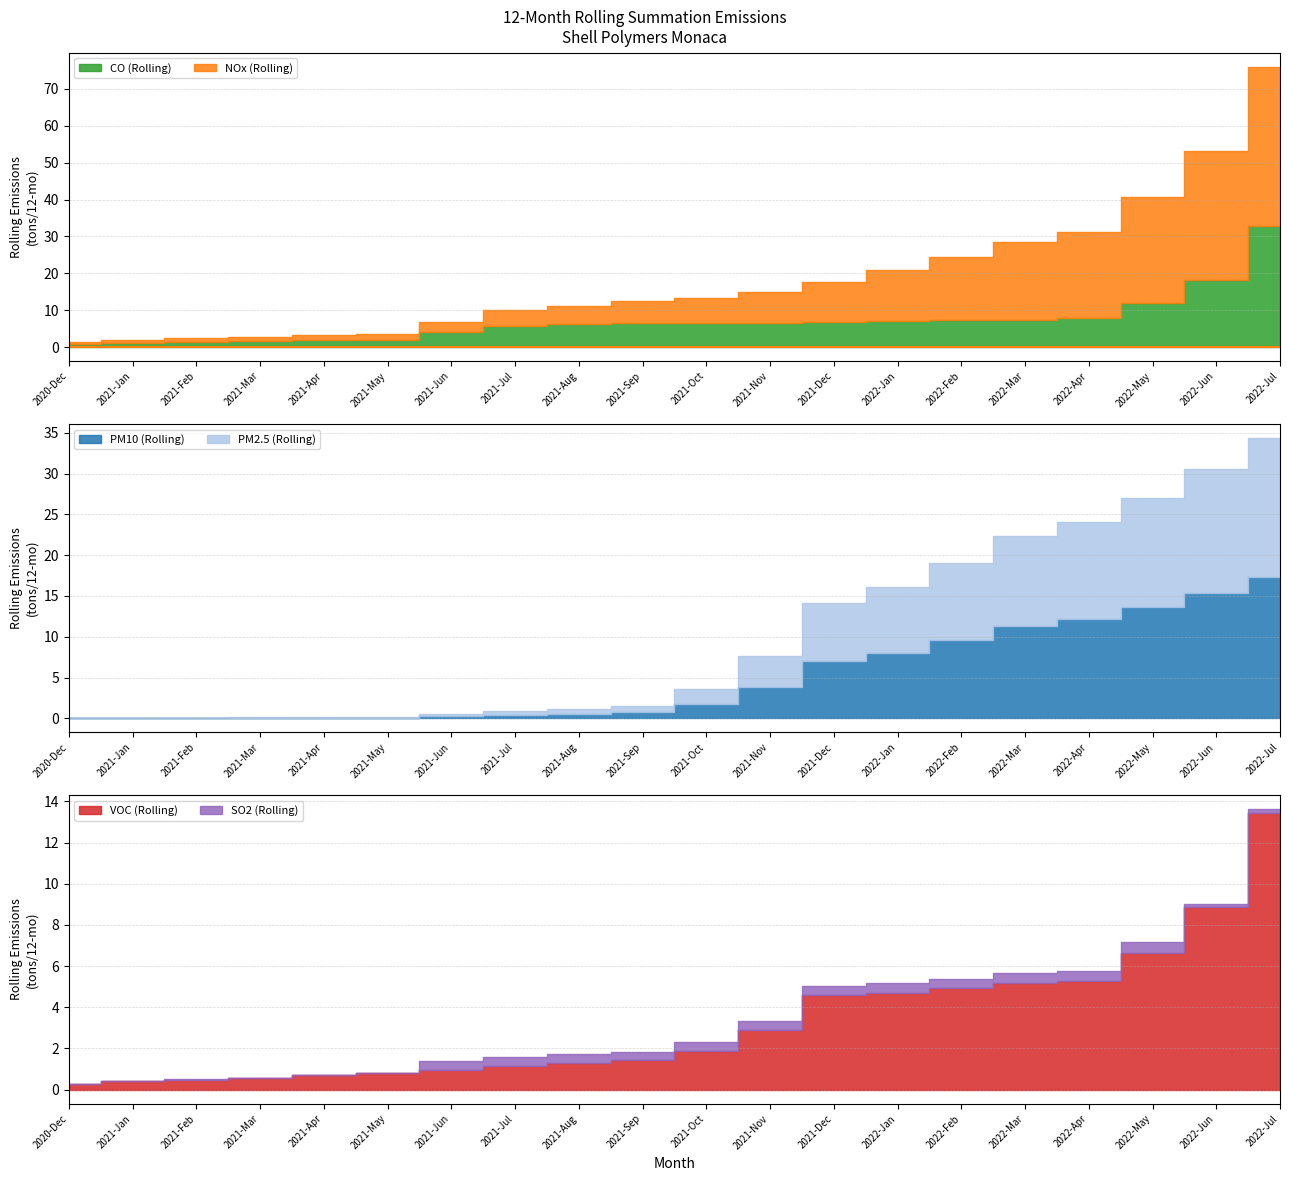

What is the label of the 8th point from the right?

2021-Dec